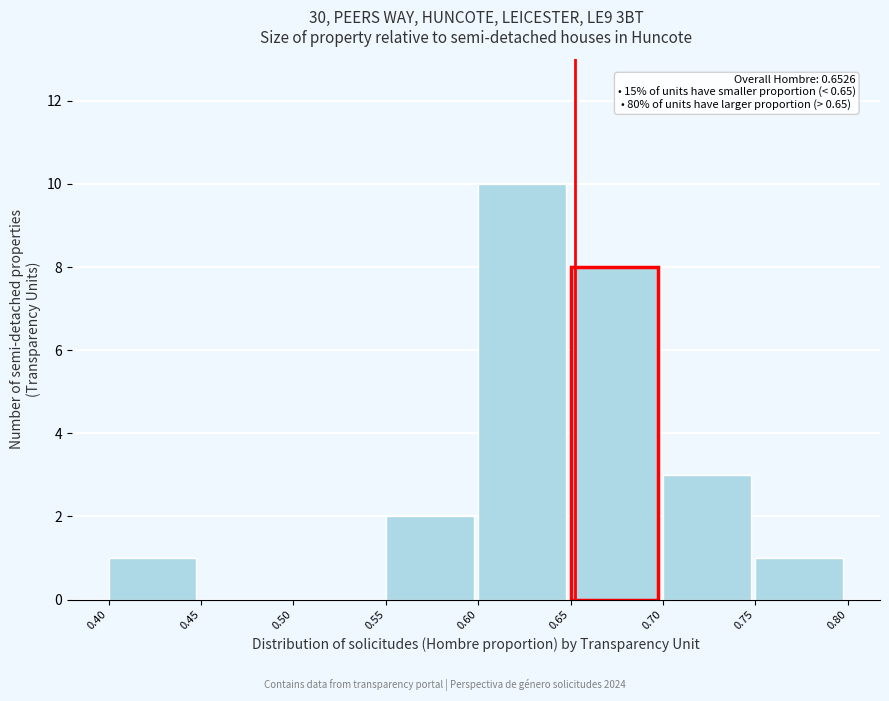

Which range on the x-axis has the tallest bar?

0.60 to 0.65